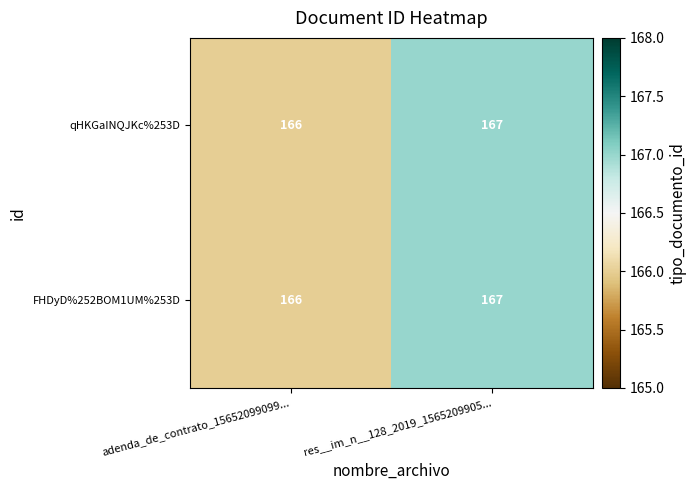

Rank the categories by FHDyD%252BOM1UM%253D value from highest to lowest.

res__im_n__128_2019_1565209905..., adenda_de_contrato_15652099099...